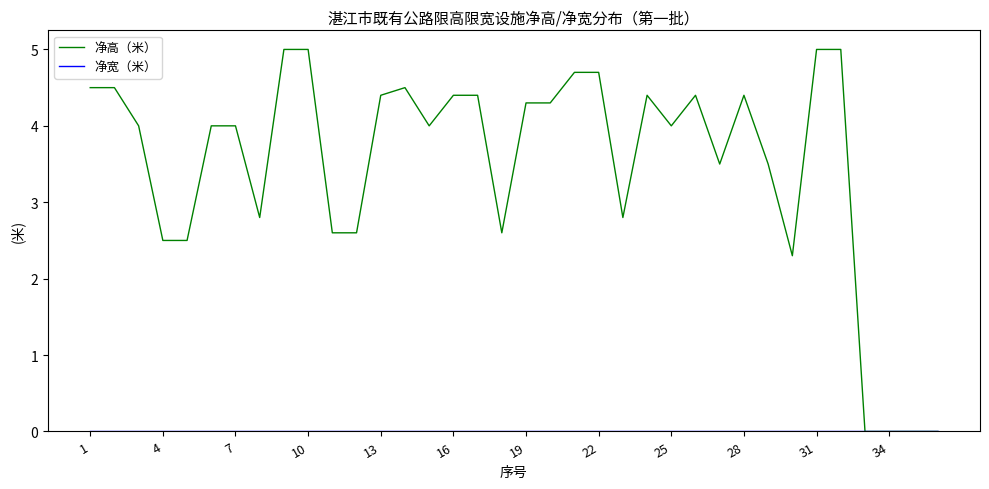

What is the difference between the second highest and minimum values in the 净高（米） series?

5.0